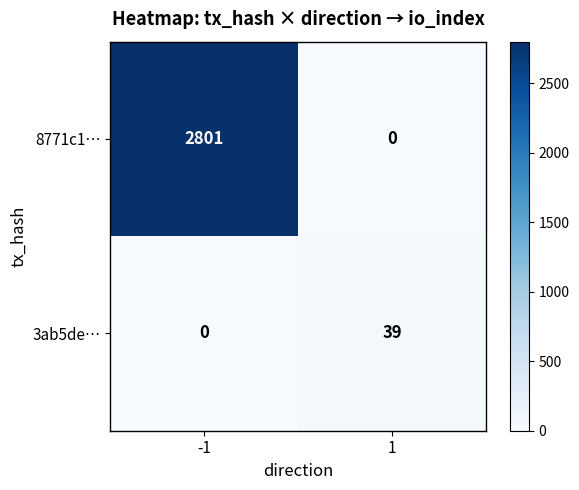

What is the sum of all 3ab5de… values?

39